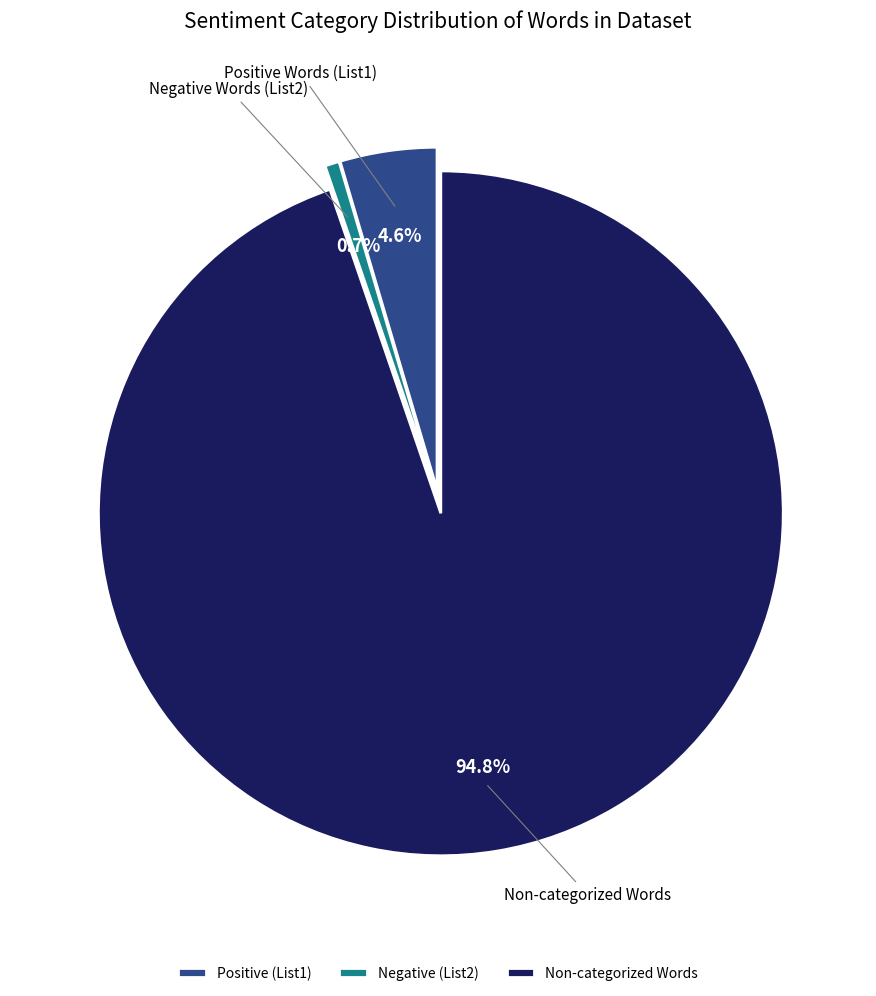

Does any single category account for the majority?

Yes